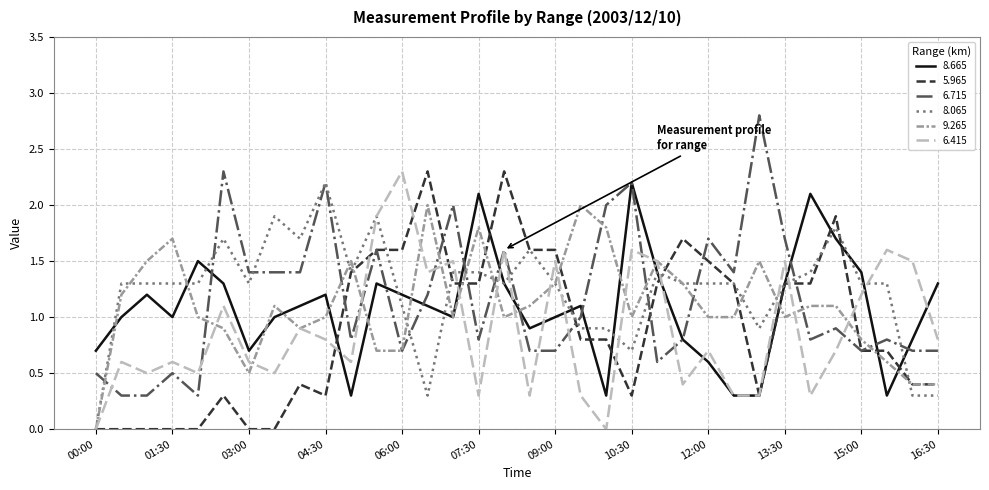

What are all the series names shown in the legend?

8.665, 5.965, 6.715, 8.065, 9.265, 6.415